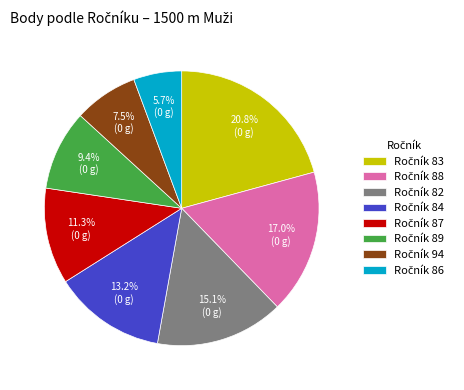

To the nearest percent, what is the average slice percentage?

12%